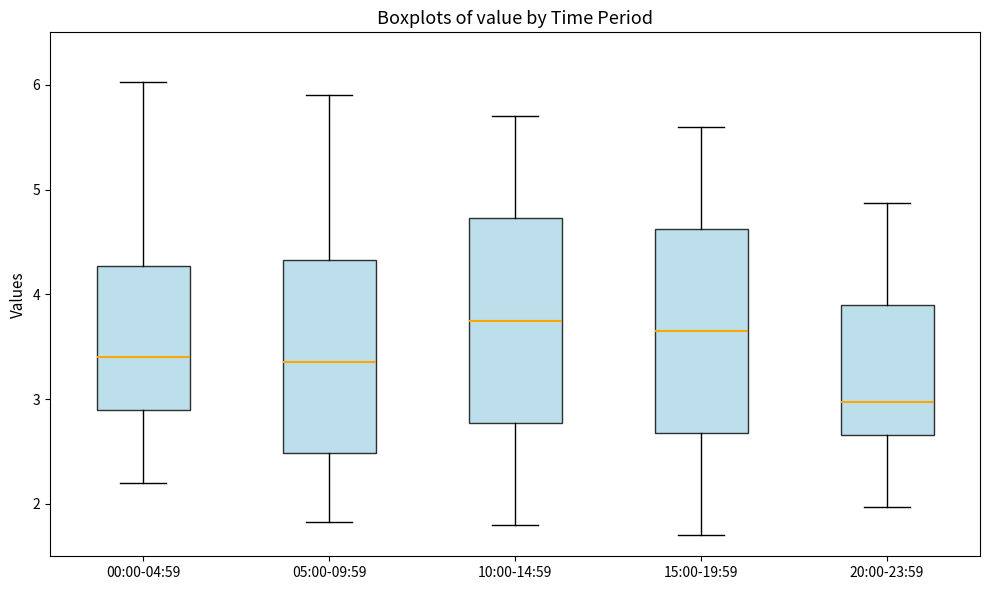

Reading left to right, read every box against the y-axis: the position of its median line, the range the box covers, and the ends of its whiskers. The values are not printed on the chart, so give them approximately, as read against the axis.

00:00-04:59: median 3.4, box 2.9 to 4.3, whiskers 2.2 to 6.0
05:00-09:59: median 3.4, box 2.5 to 4.3, whiskers 1.8 to 5.9
10:00-14:59: median 3.8, box 2.8 to 4.7, whiskers 1.8 to 5.7
15:00-19:59: median 3.7, box 2.7 to 4.6, whiskers 1.7 to 5.6
20:00-23:59: median 3.0, box 2.7 to 3.9, whiskers 2.0 to 4.9